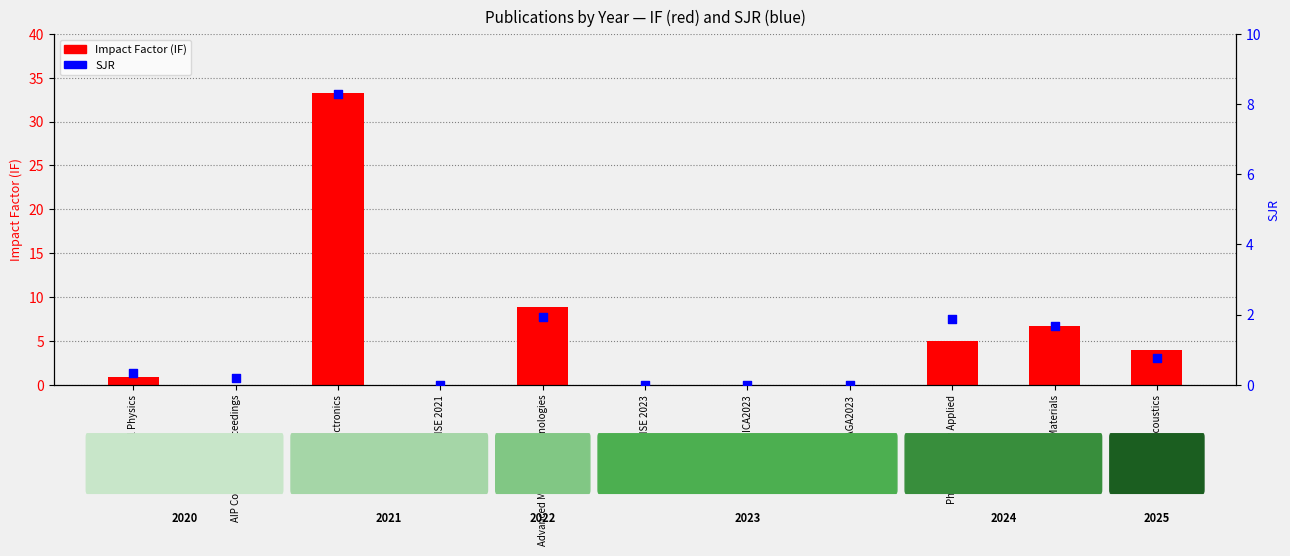

Which series reaches the minimum Y coordinate?

Impact Factor (IF)